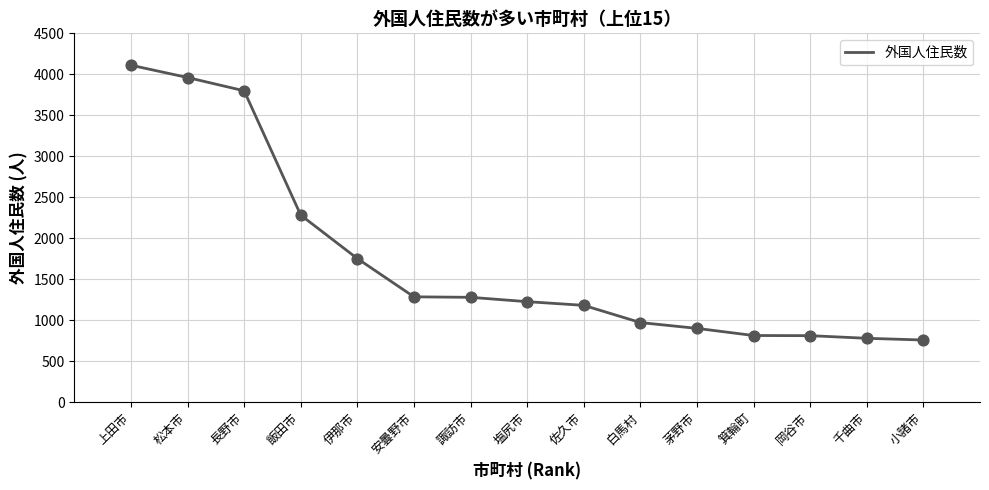

Which has a higher value, 塩尻市 or 諏訪市?

諏訪市